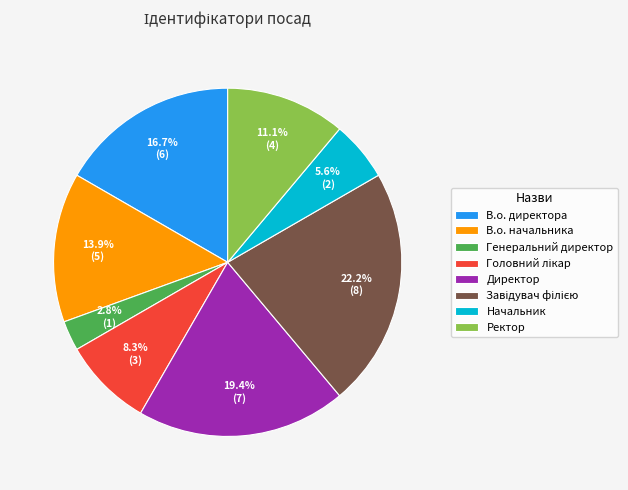

Does any single category account for the majority?

No